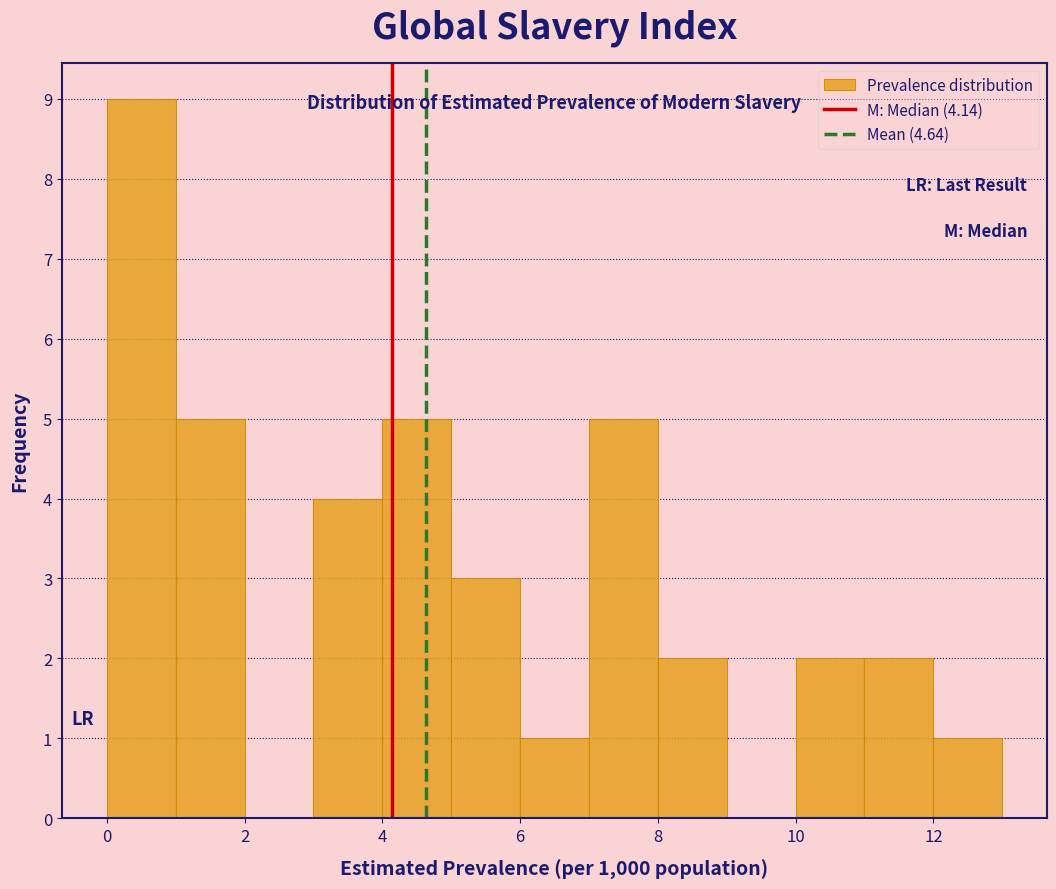

Reading left to right, list every bar in this chart as the range it spans on the x-axis followed by its height. The values are not printed on the chart, so give them approximately, as read against the axis.

0 to 1: 9
1 to 2: 5
2 to 3: 0
3 to 4: 4
4 to 5: 5
5 to 6: 3
6 to 7: 1
7 to 8: 5
8 to 9: 2
9 to 10: 0
10 to 11: 2
11 to 12: 2
12 to 13: 1